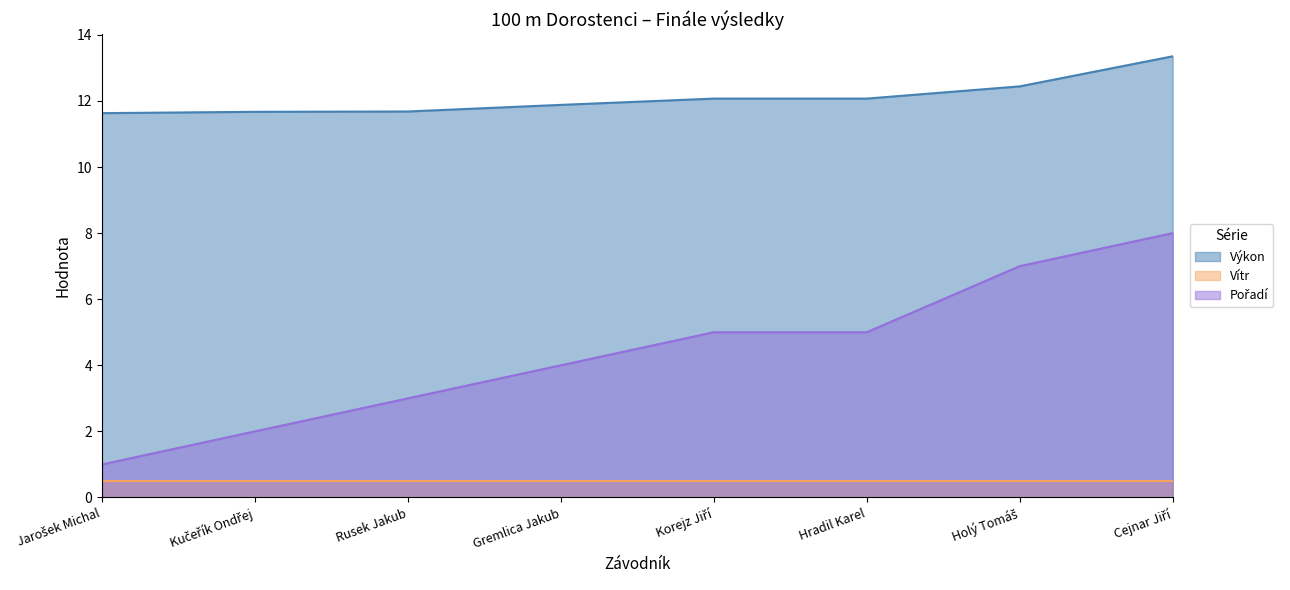

What is the difference between the maximum and second lowest values in the Výkon series?

1.7